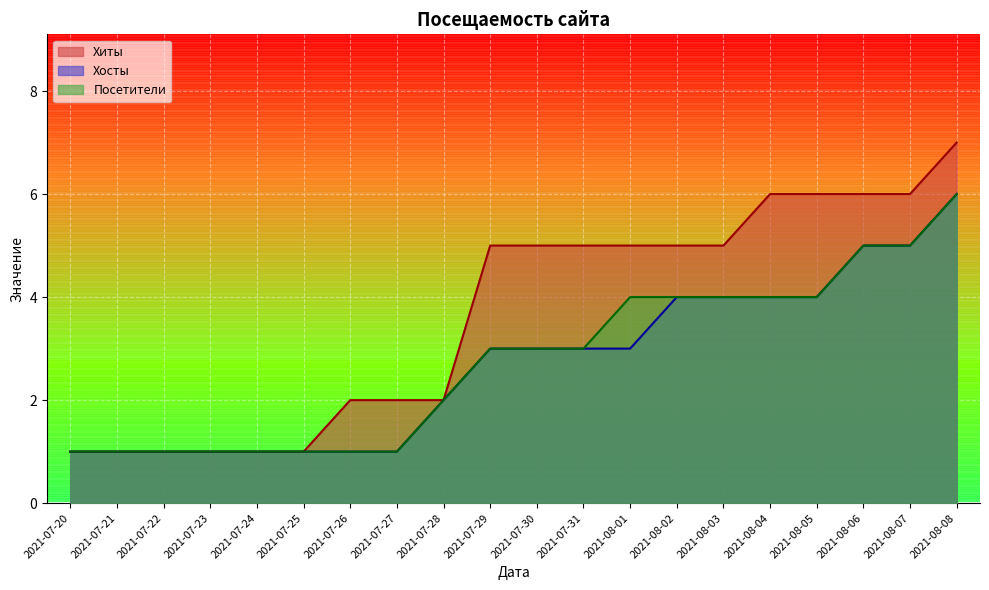

True or false: Посетители and Хосты intersect in this chart.

False